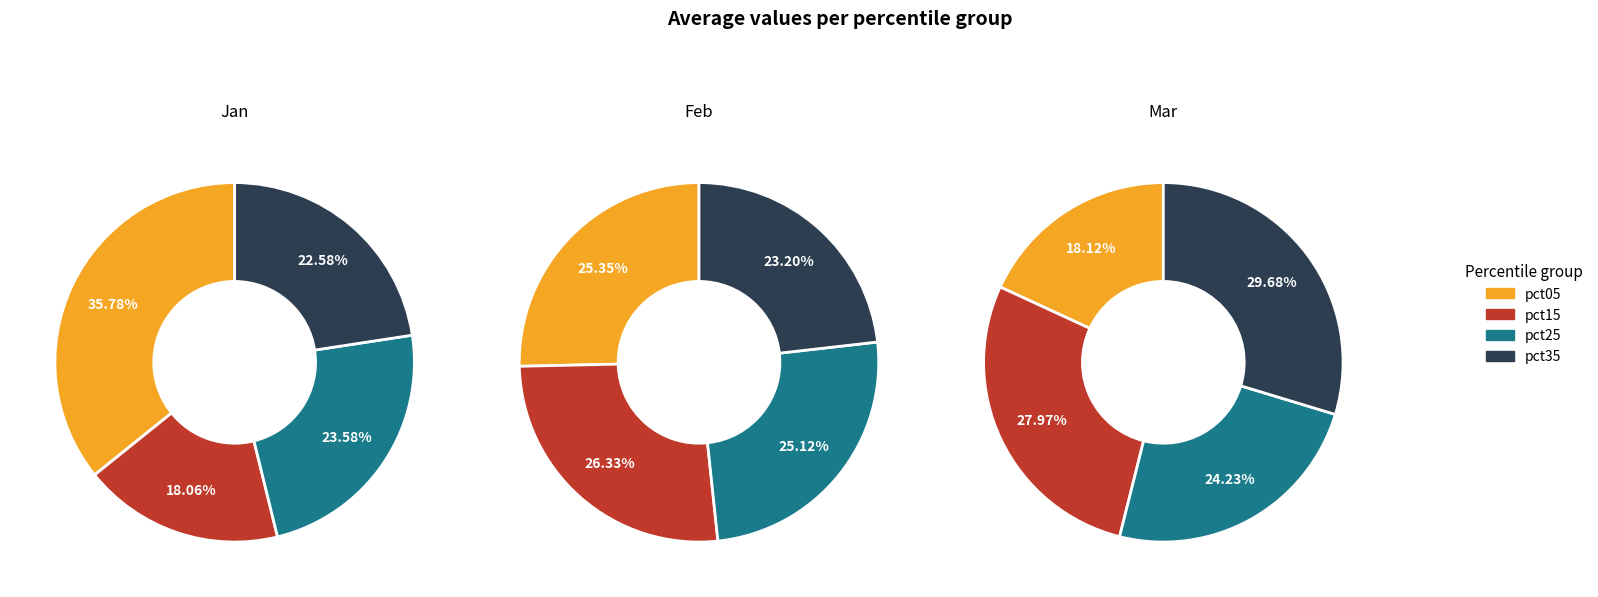

Is pct35 the majority of the pie?

No